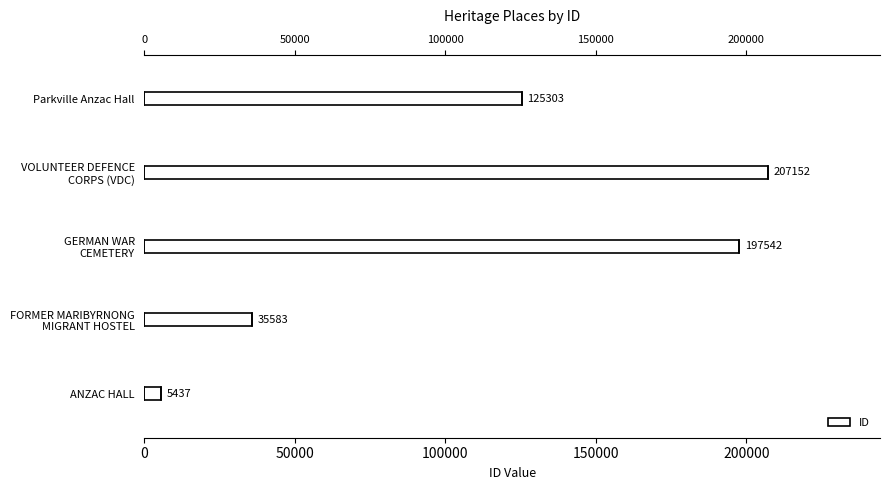

How many values exceed 125303?

2